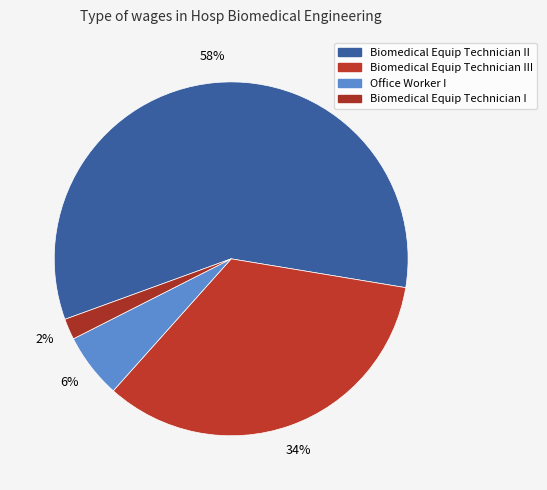

Which category has the smallest portion of the pie?

Biomedical Equip Technician I